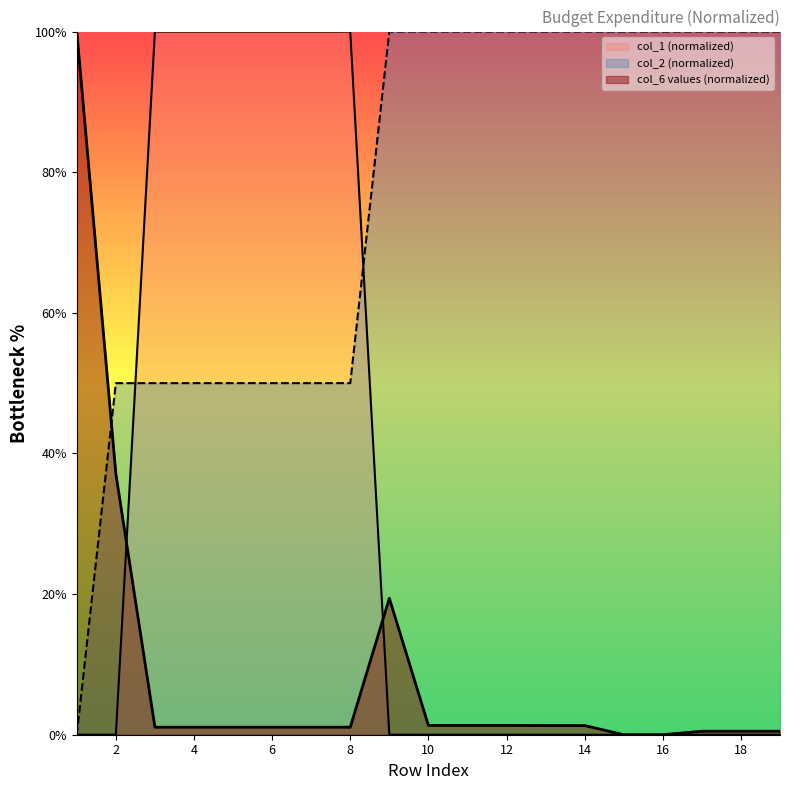

List the series in order of their overall mean, highest first.

col_2, col_1, col_6_vals